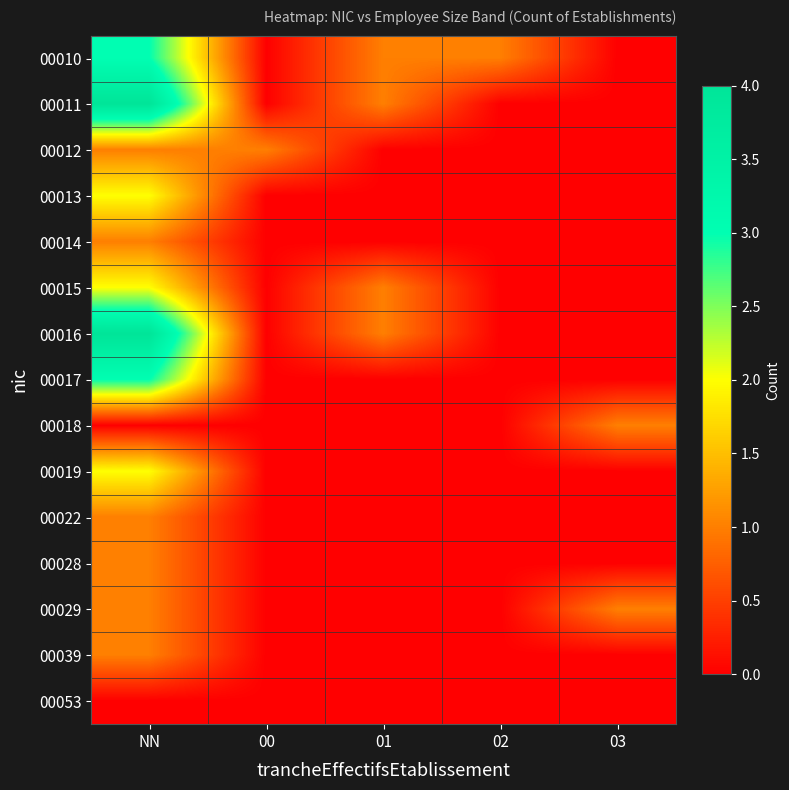

List the series in order of their peak value, lowest first.

00053, 00012, 00014, 00018, 00022, 00028, 00029, 00039, 00013, 00015, 00019, 00010, 00017, 00011, 00016